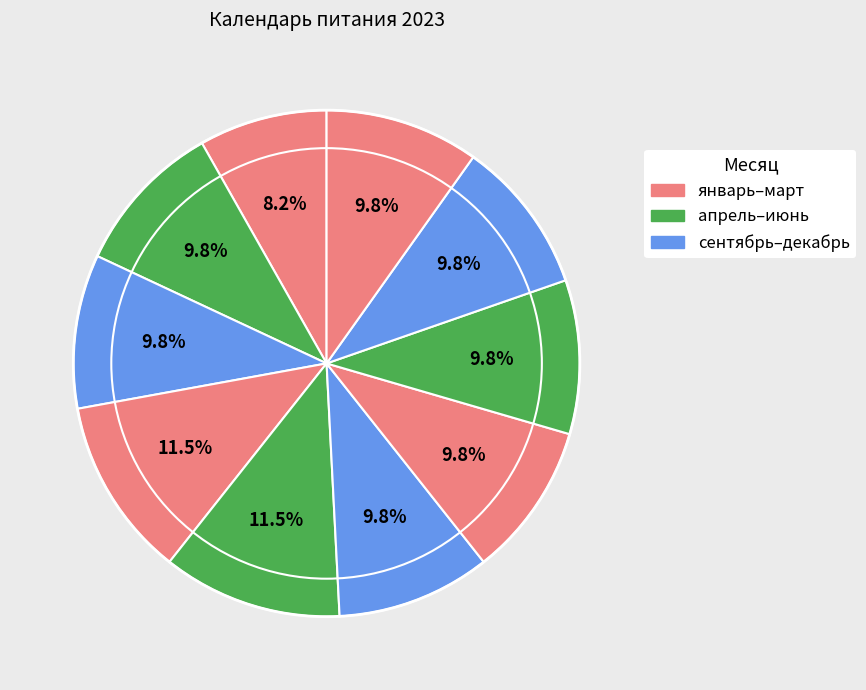

Does any single category account for the majority?

No